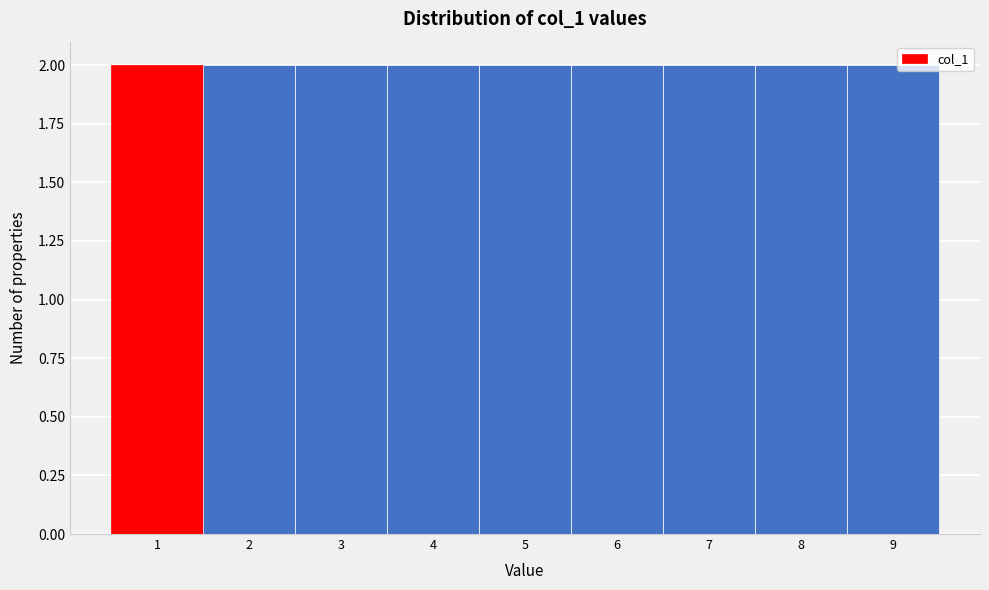

Reading left to right, transcribe this chart: for each bar, give the range it covers on the x-axis and its height. The values are not printed on the chart, so give them approximately, as read against the axis.

0.5 to 1.5: 2
1.5 to 2.5: 2
2.5 to 3.5: 2
3.5 to 4.5: 2
4.5 to 5.5: 2
5.5 to 6.5: 2
6.5 to 7.5: 2
7.5 to 8.5: 2
8.5 to 9.5: 2